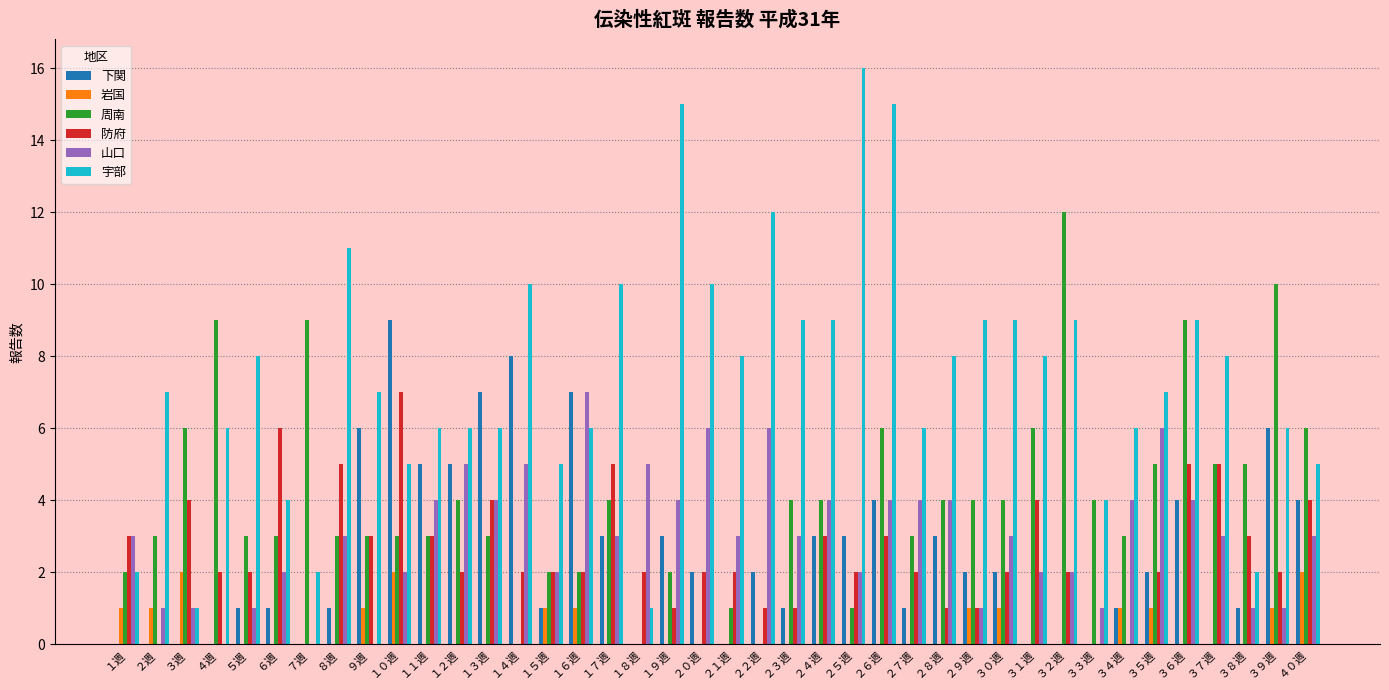

How many categories are shown in the chart?

40